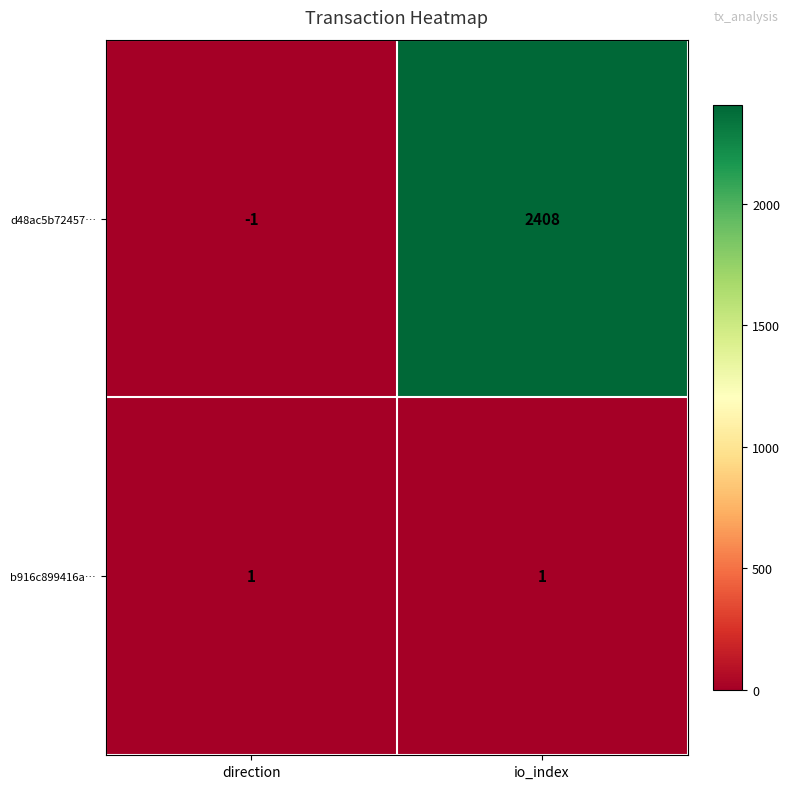

The b916c899416a… series shows 1 at io_index. True or false?

True